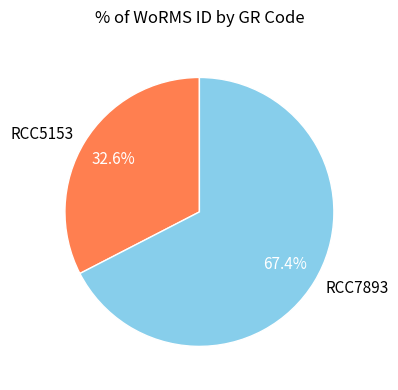

Which category has the biggest portion of the pie?

RCC7893